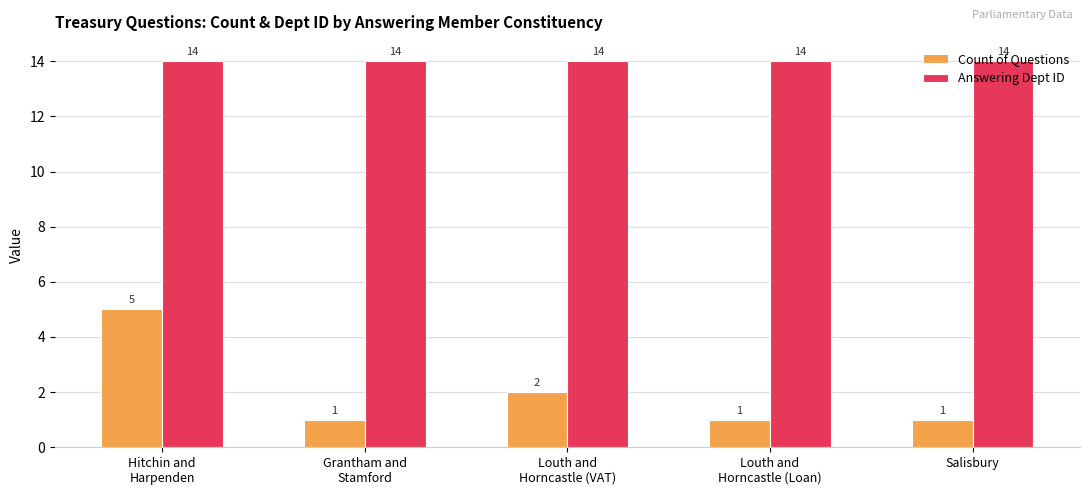

Reading right to left, extract all data points from this chart.

Count of Questions: 1	1	2	1	5
Answering Dept ID: 14	14	14	14	14